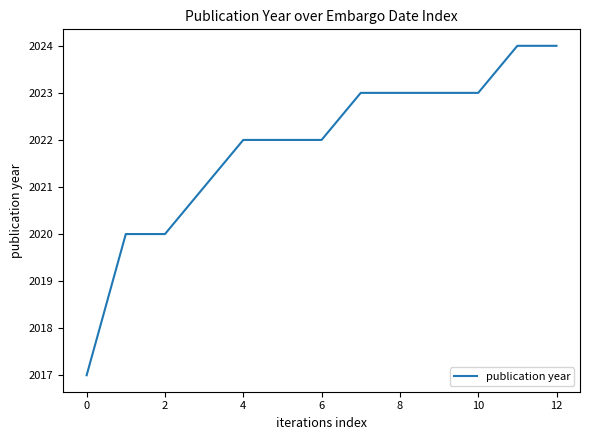

What is the difference between the maximum and minimum values?

7